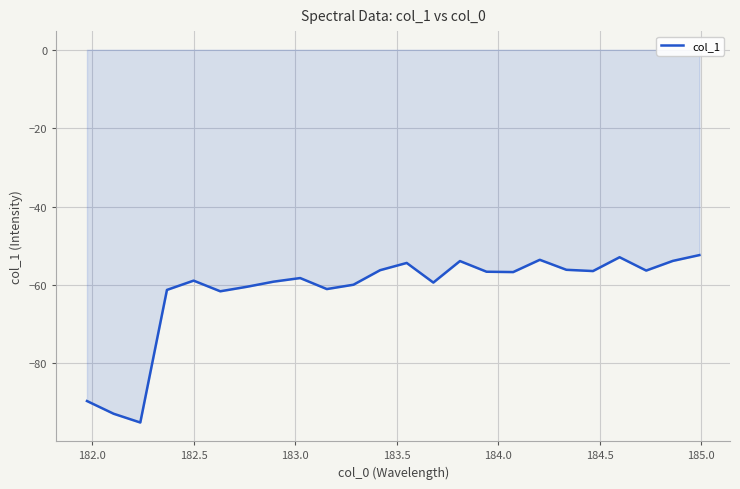

What is the minimum value shown in the chart?

-95.1